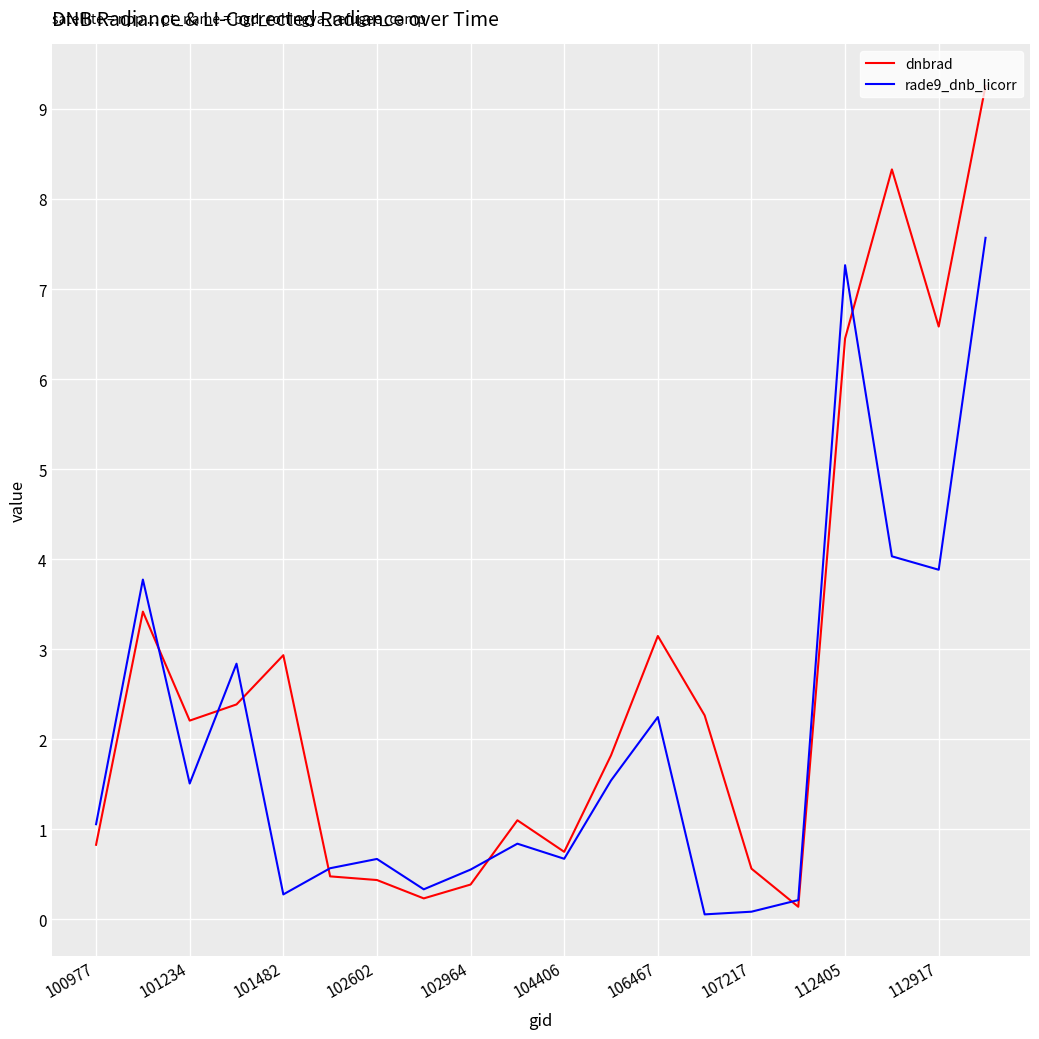

What is the maximum value shown in the chart?

9.3